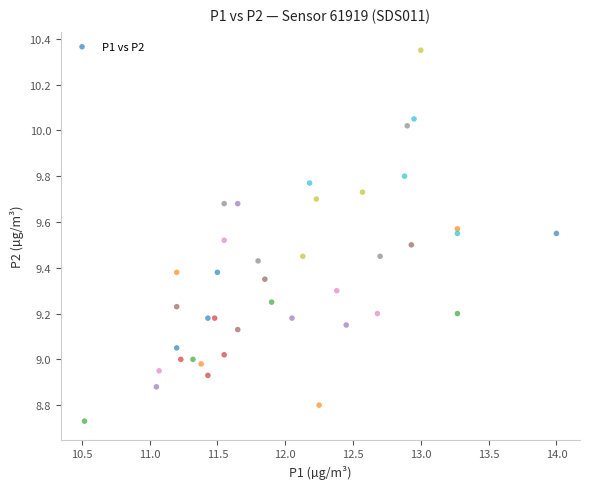

What is the range of X values (max minus min)?

3.5